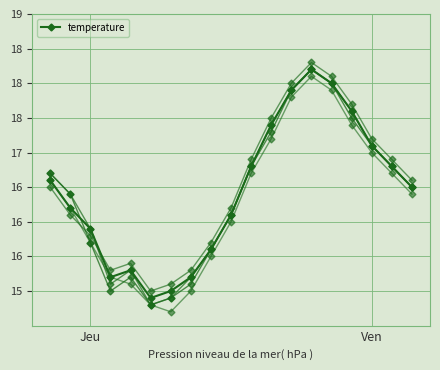

Does the chart have visible grid lines?

Yes